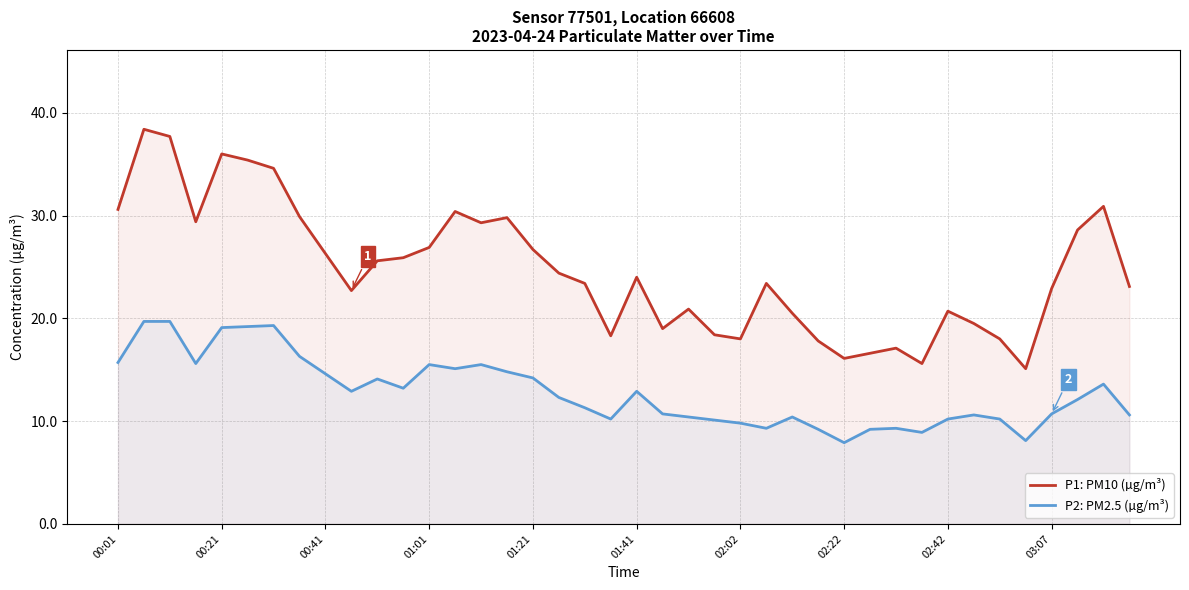

The P1: PM10 (µg/m³) series shows 36.6 at 01:41. True or false?

False